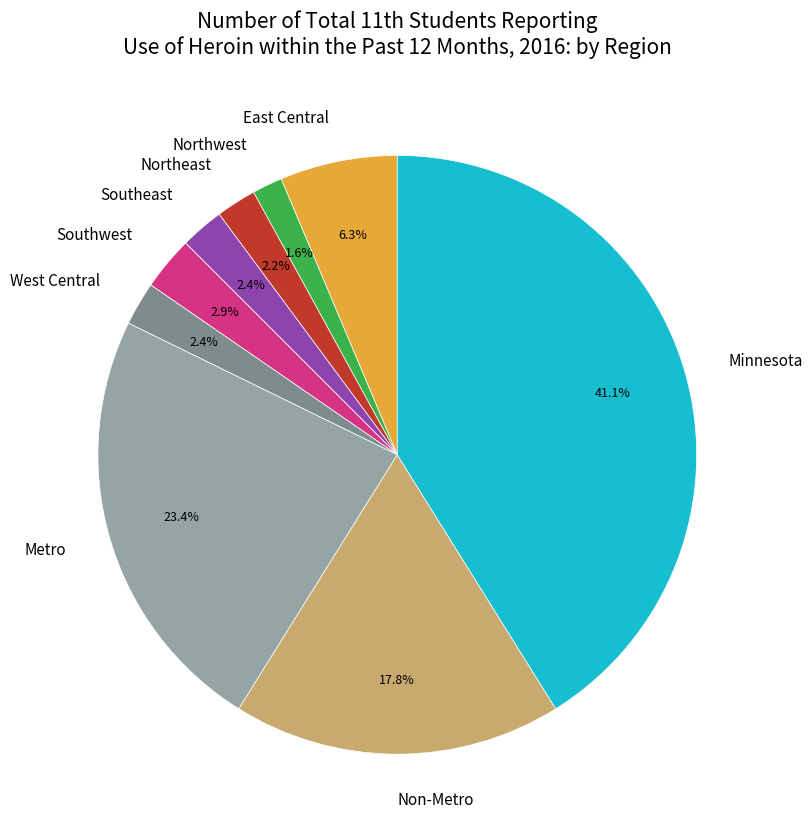

What percentage do Non-Metro and Northwest together represent?

19.4%